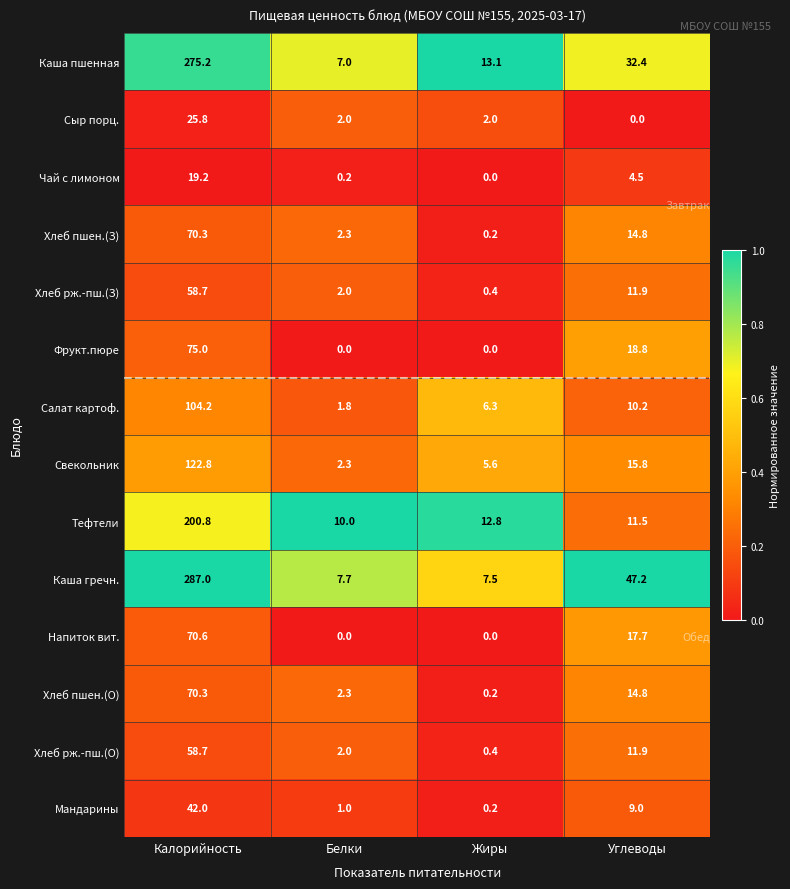

True or false: Чай с лимоном has a value of 34.5 at Калорийность.

False